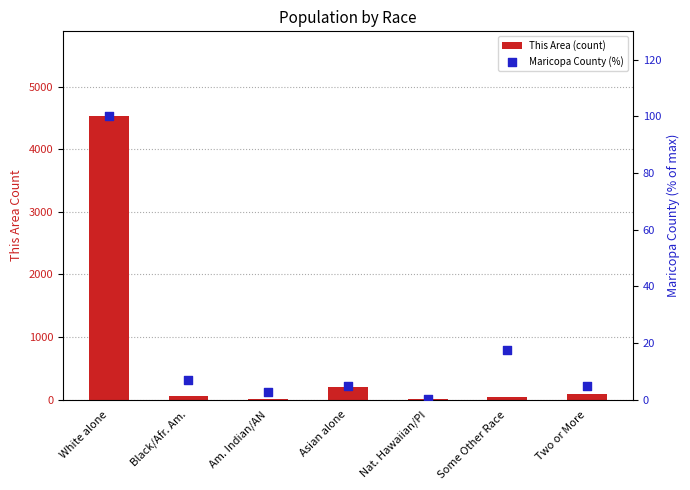

Is the value of Maricopa County (%) at Nat. Hawaiian/PI greater than the value of This Area (count) at Some Other Race?

No